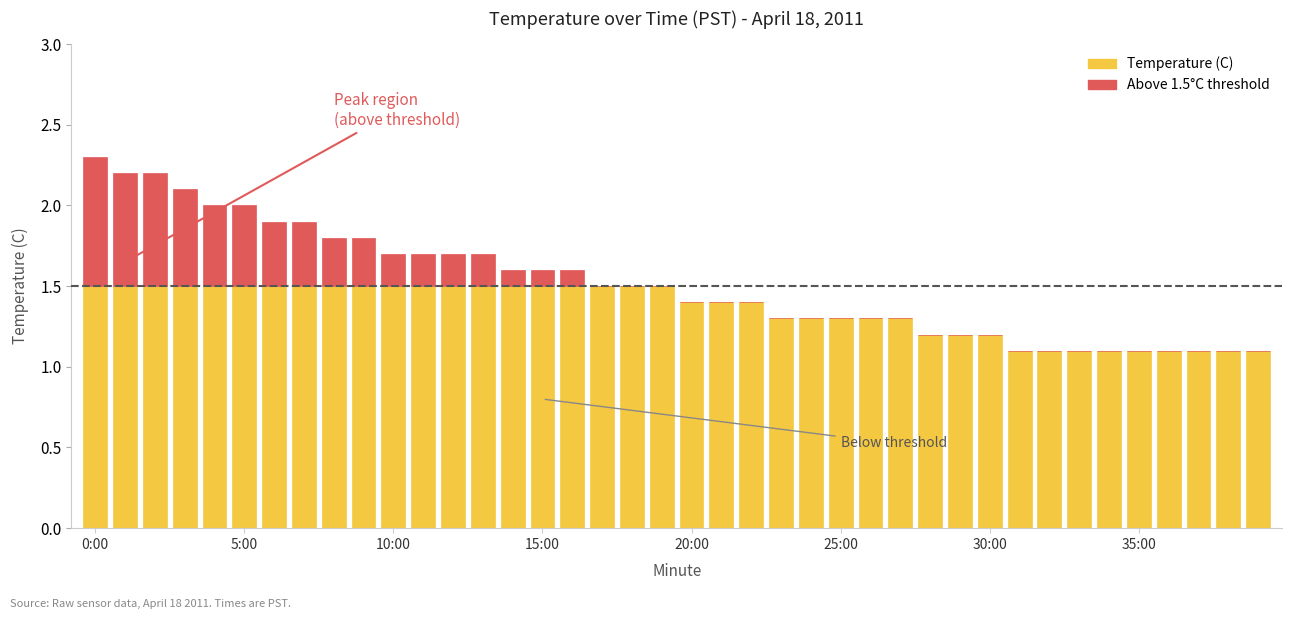

Are the bars horizontal?

No